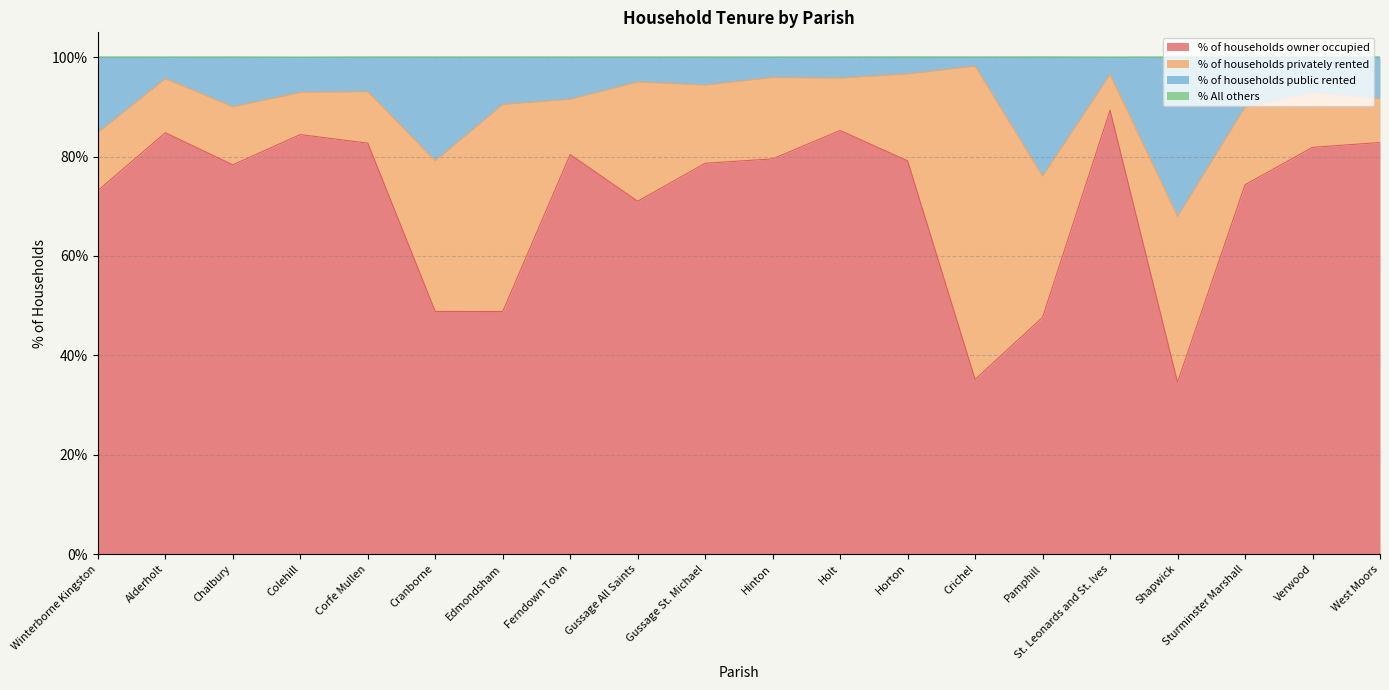

Which series changed the most between Chalbury and Gussage St. Michael?

% of households public rented